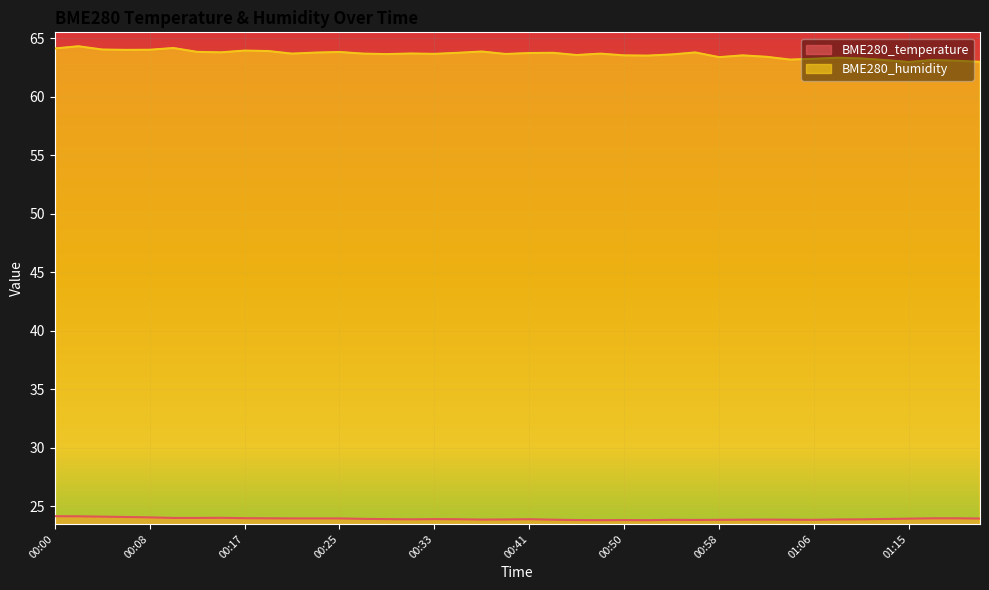

What is the sum of the BME280_temperature values at 00:31 and 00:50?

47.7